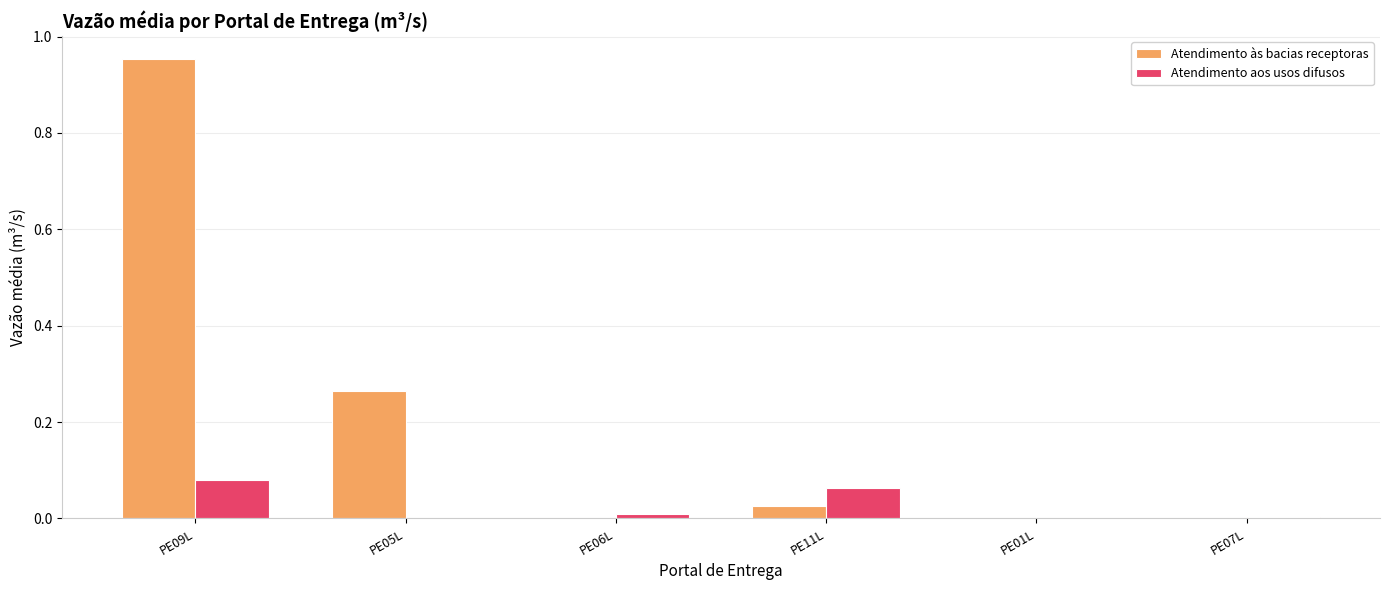

What is the sum of all Atendimento às bacias receptoras values?

1.2